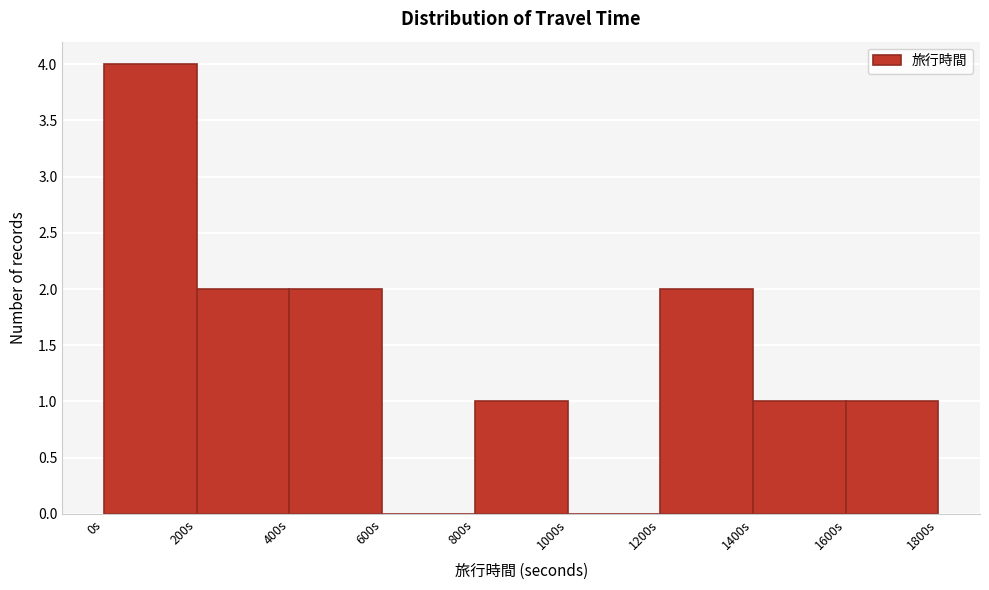

Reading left to right, transcribe this chart: for each bar, give the range it covers on the x-axis and its height. The values are not printed on the chart, so give them approximately, as read against the axis.

0 to 200: 4
200 to 400: 2
400 to 600: 2
600 to 800: 0
800 to 1000: 1
1000 to 1200: 0
1200 to 1400: 2
1400 to 1600: 1
1600 to 1800: 1